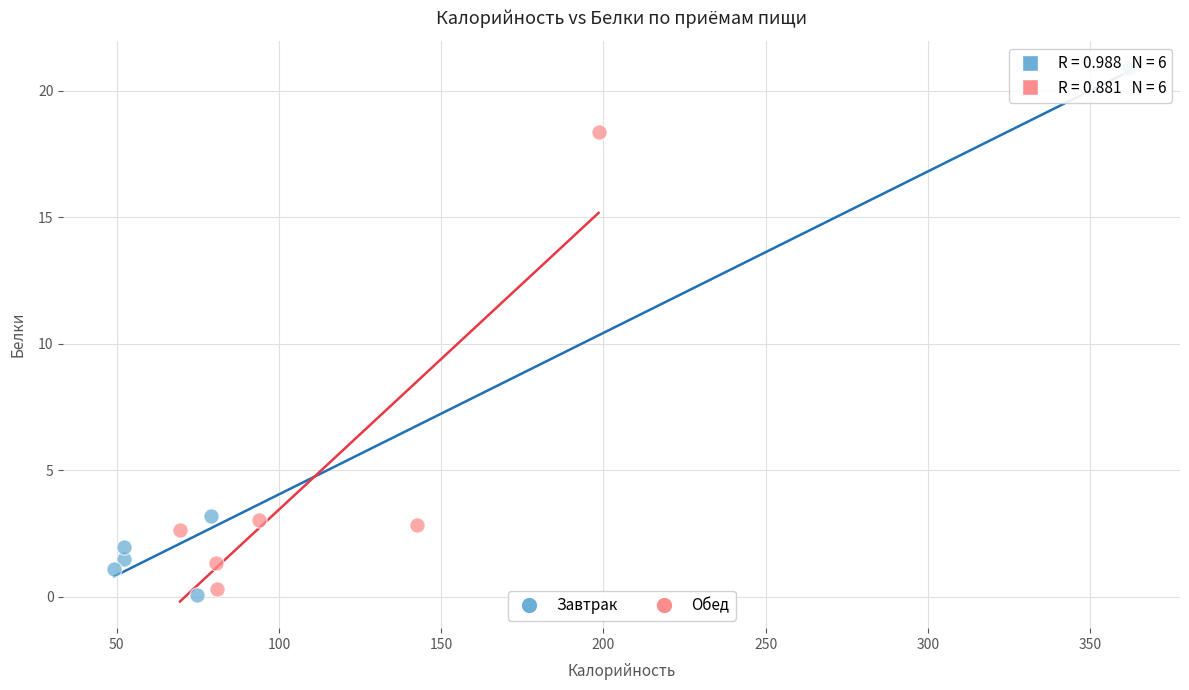

Which series contains the highest Y value?

Завтрак